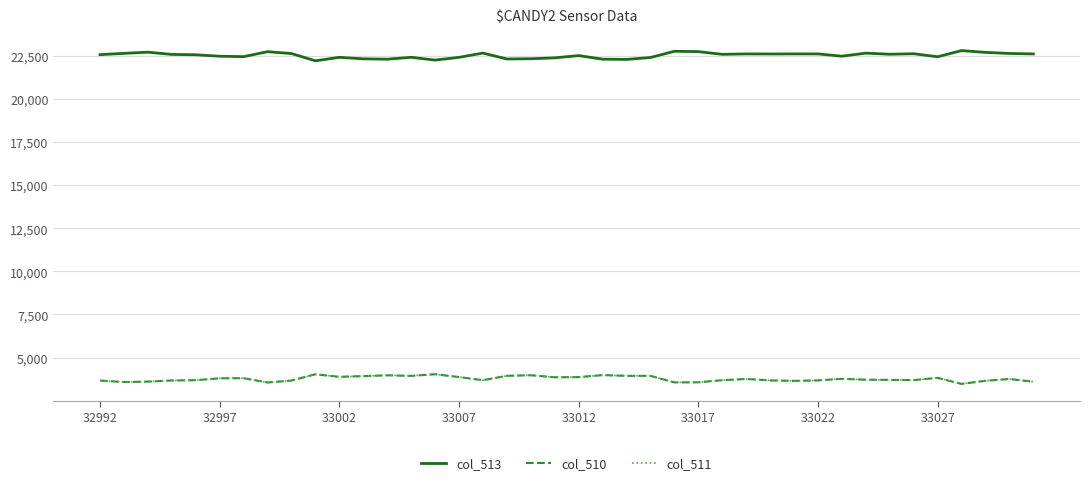

What is the sum of all col_511 values?

150747